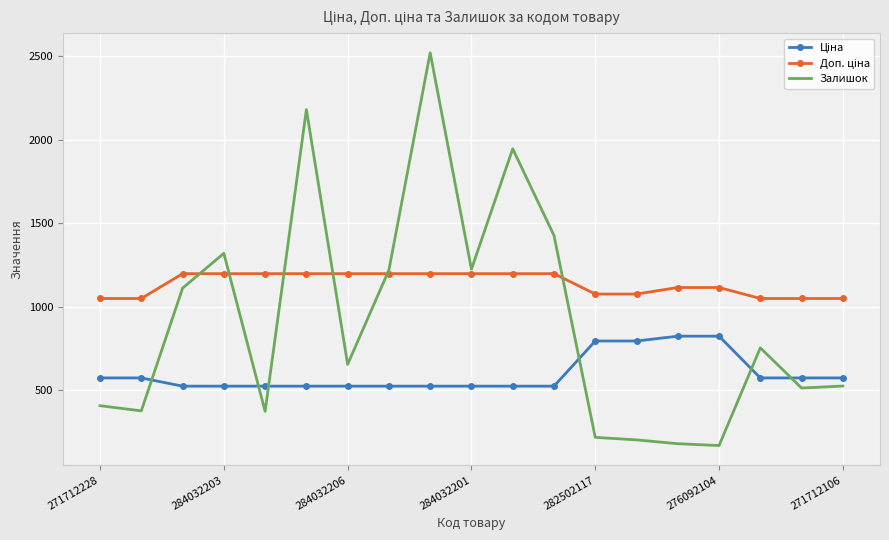

Which series has the widest spread of values?

Залишок